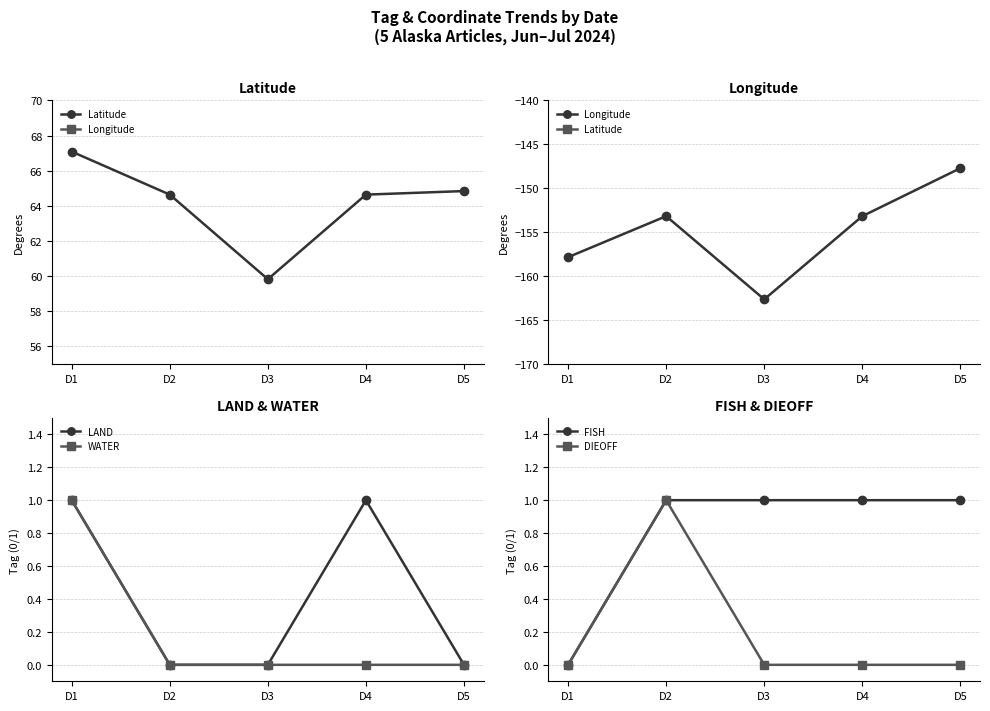

What is the total value across all series at D4?

-86.5